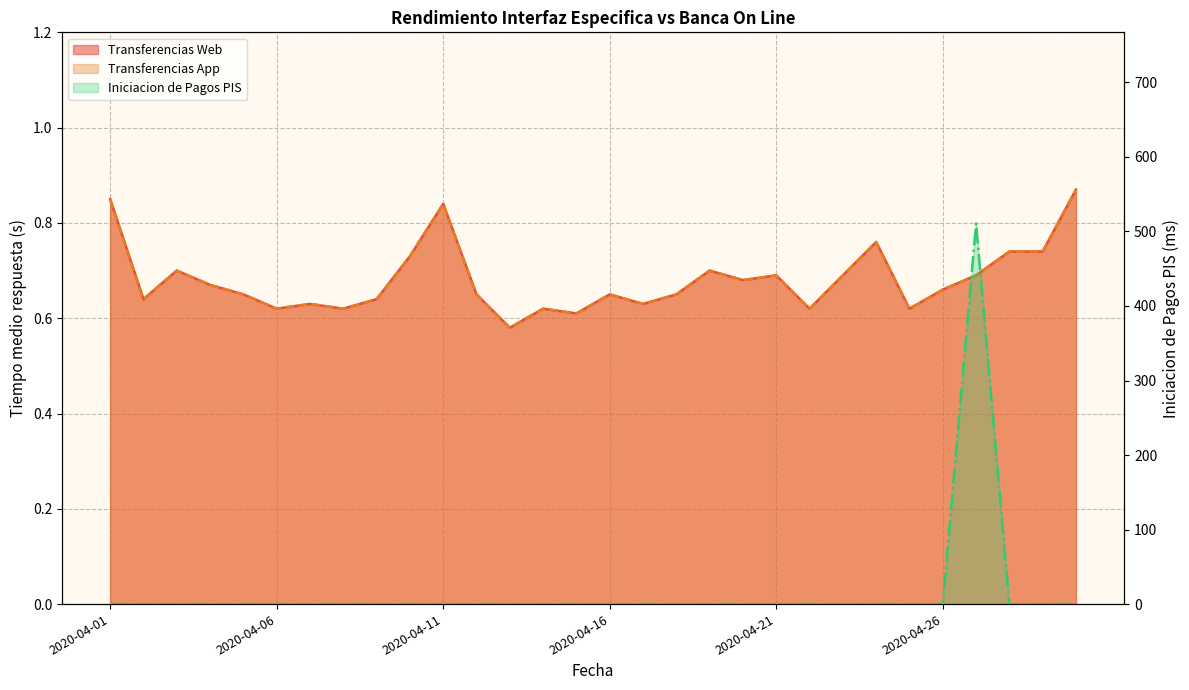

The Transferencias Web series shows 0.7 at 2020-04-29. True or false?

True